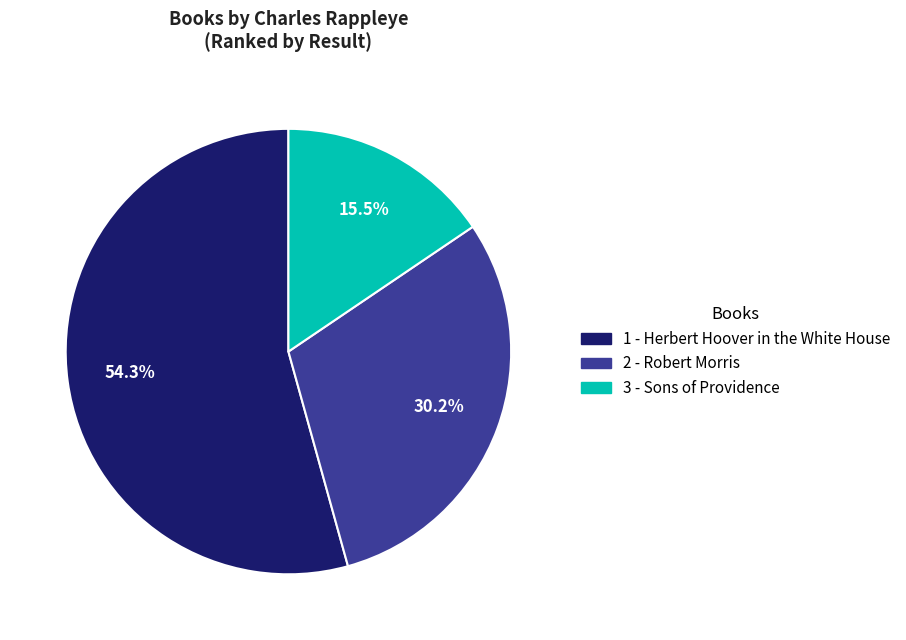

Rank the categories by value from lowest to highest.

3 - Sons of Providence, 2 - Robert Morris, 1 - Herbert Hoover in the White House